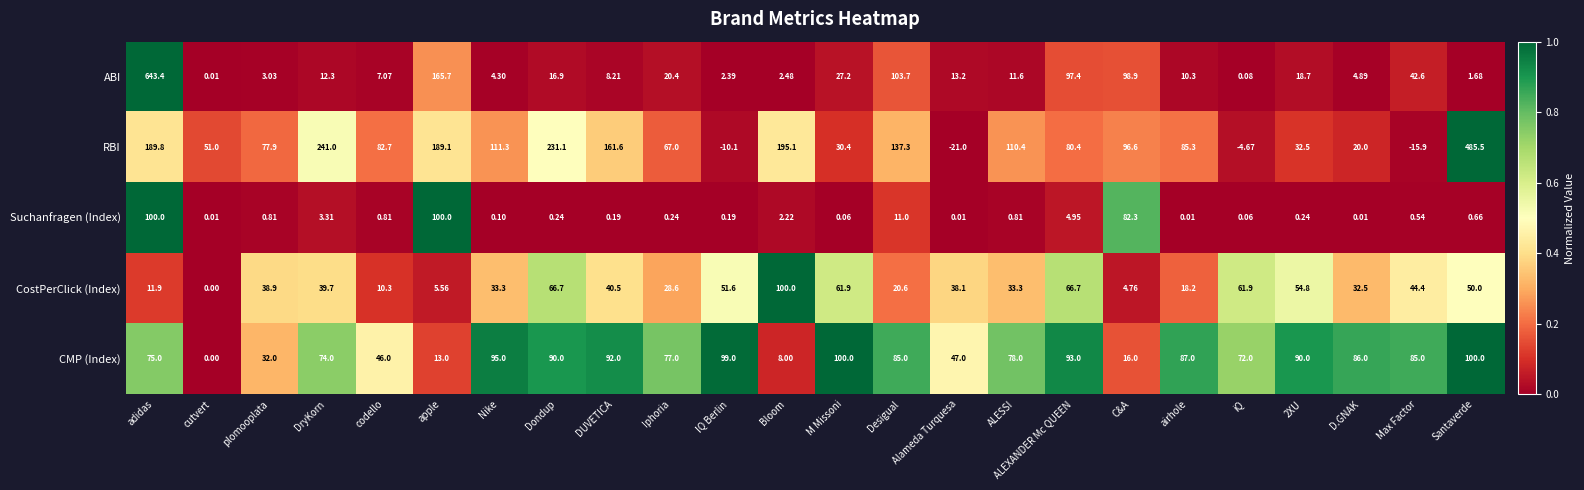

Rank the series at adidas from lowest to highest value.

CostPerClick (Index), CMP (Index), Suchanfragen (Index), RBI, ABI